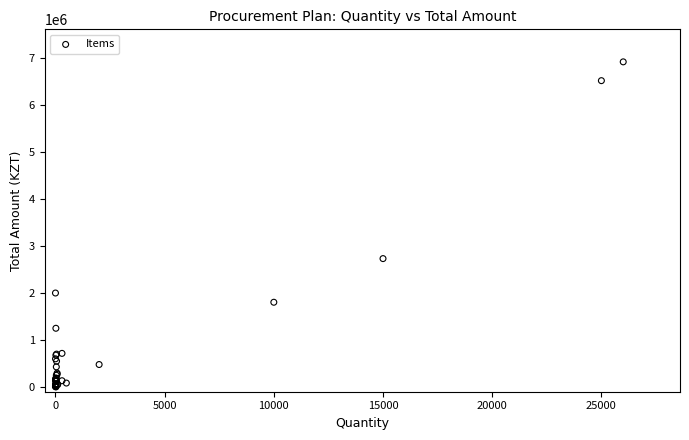

What Y value in the scatter plot is closest to 3459923?

2732250.0